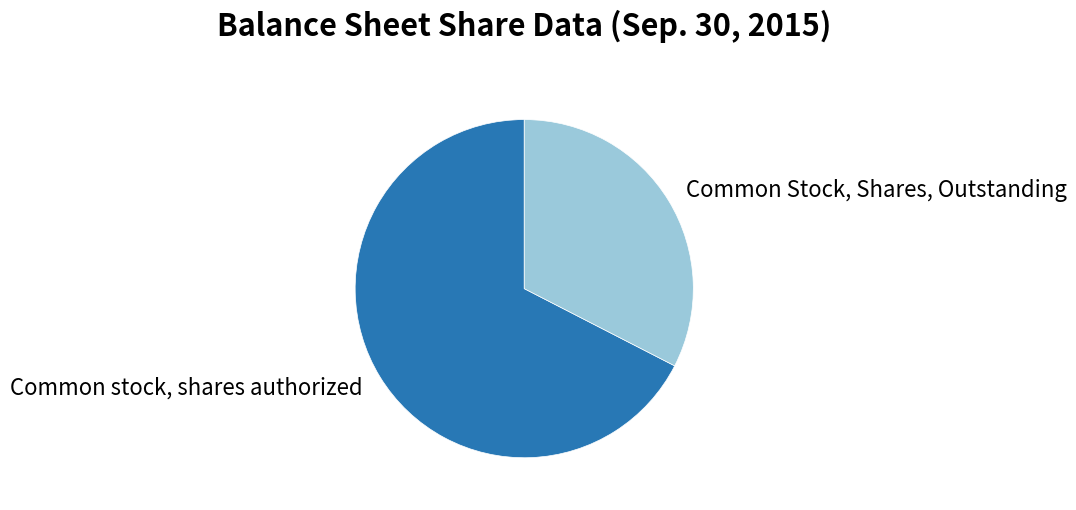

Does any single category account for the majority?

Yes